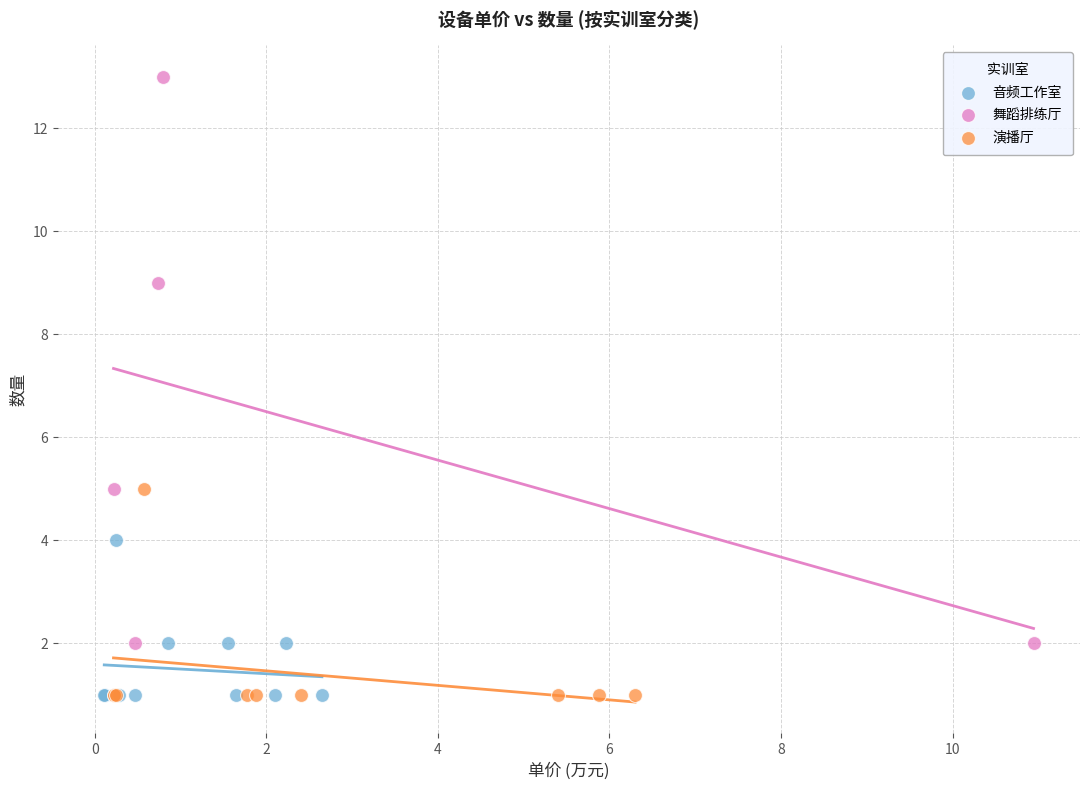

Which series has the largest Y range (max minus min)?

舞蹈排练厅